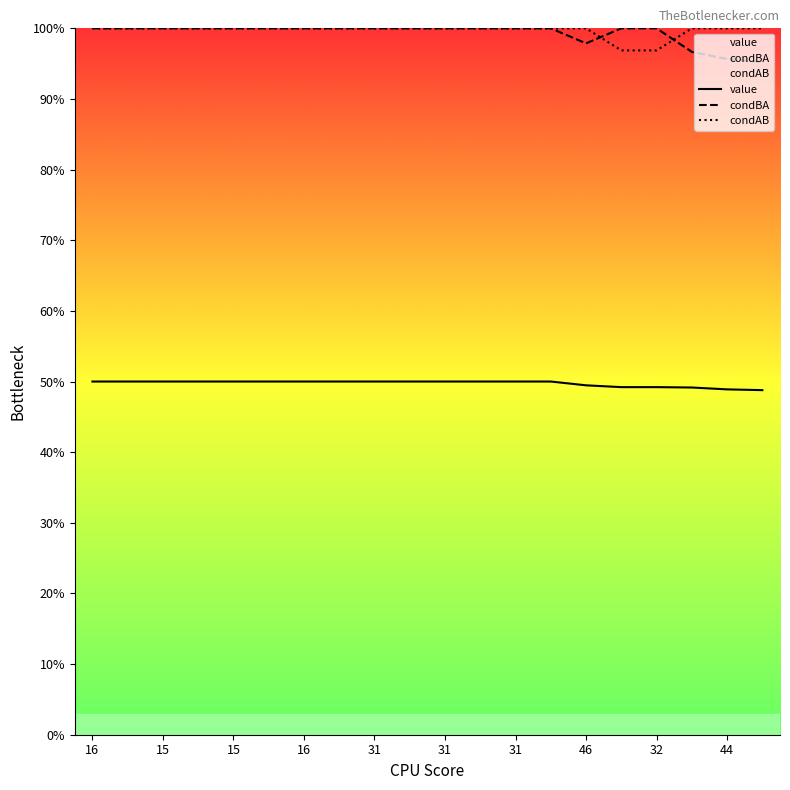

Between 14 and 16, which is larger?

16